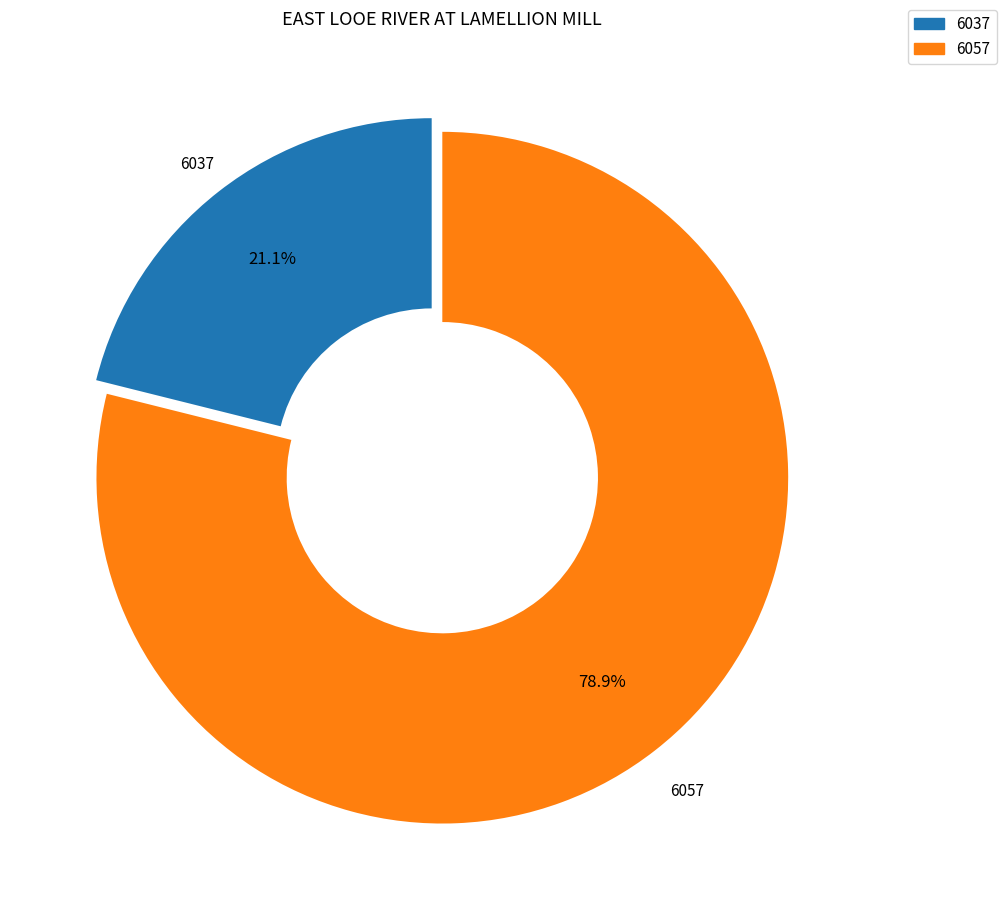

Is there any slice that represents more than half of the pie?

Yes